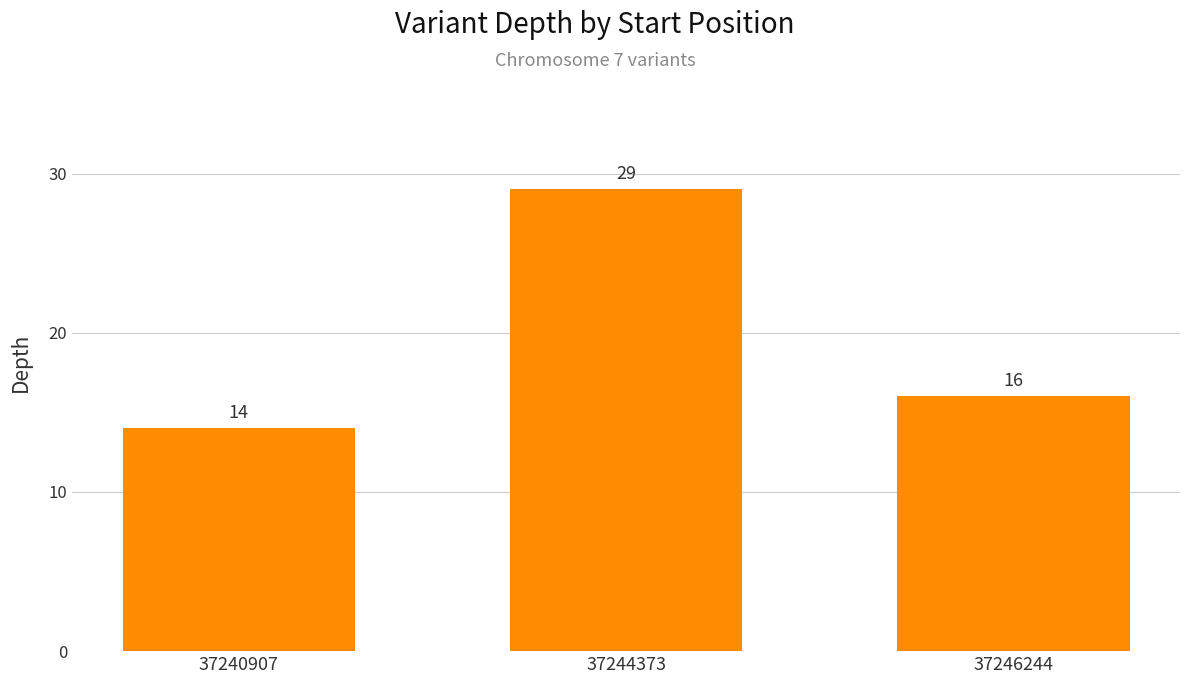

List the labels in order of value, largest first.

37244373, 37246244, 37240907